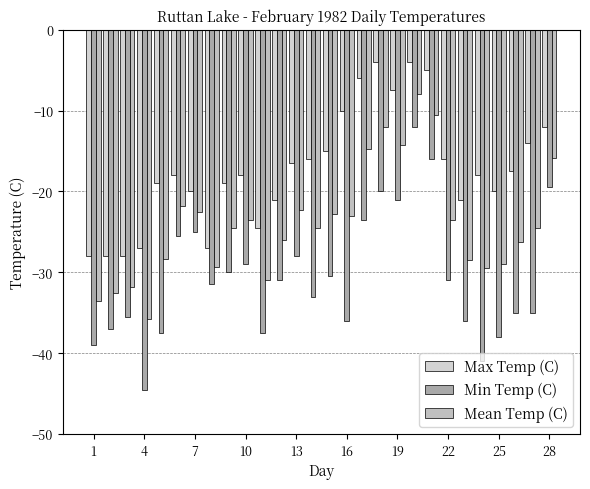

Where is Min Temp (C) nearest to the value -28?

13